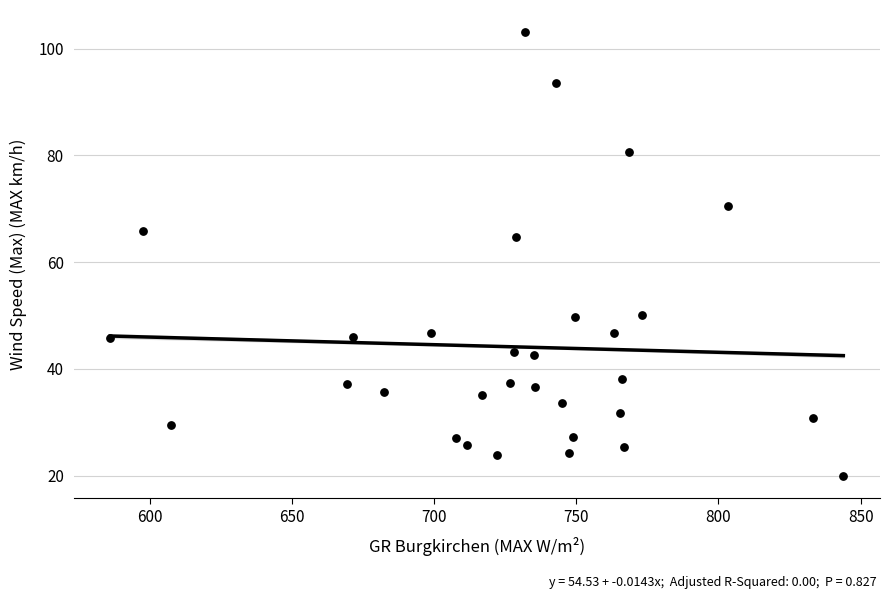

What Y value in the scatter plot is closest to 61?

64.7